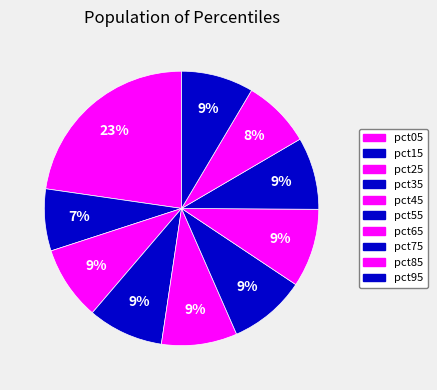

Count the number of slices in the pie.

10